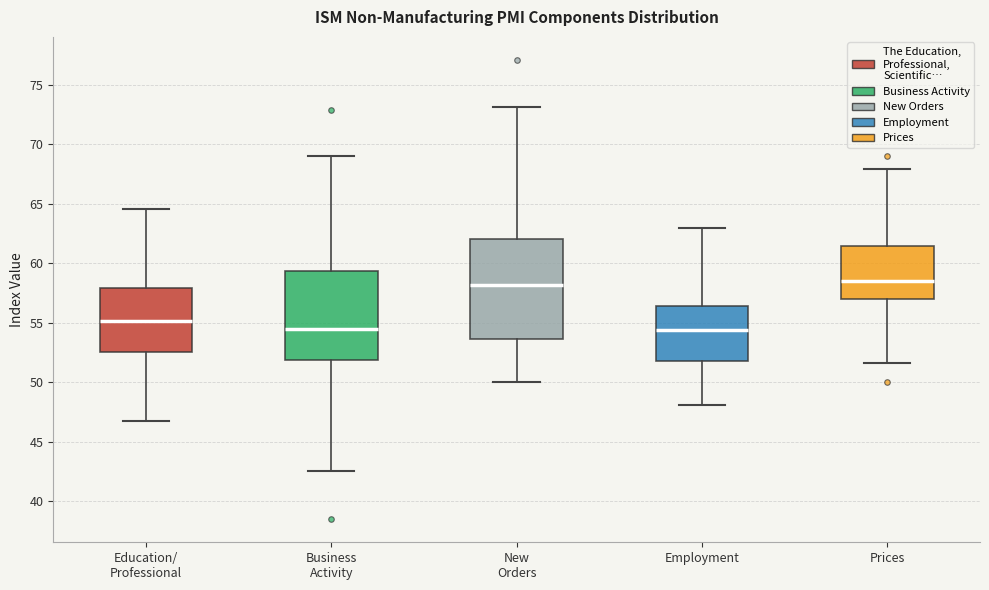

Where does the lower whisker of the box for Employment end on the y-axis? The values are not printed on the chart, so give them approximately, as read against the axis.

48.0